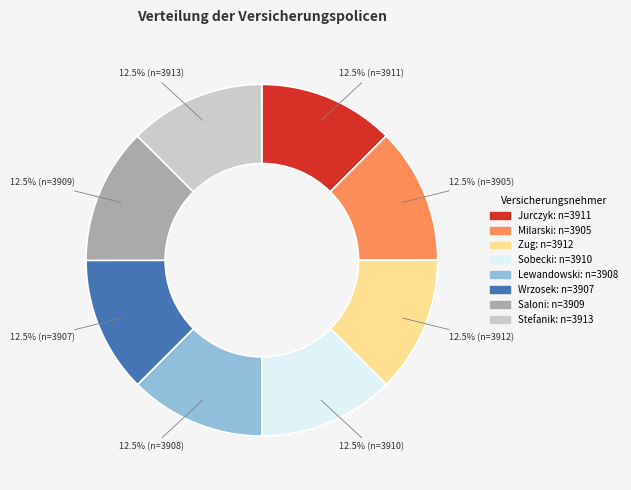

To the nearest percent, what is the average slice percentage?

12%